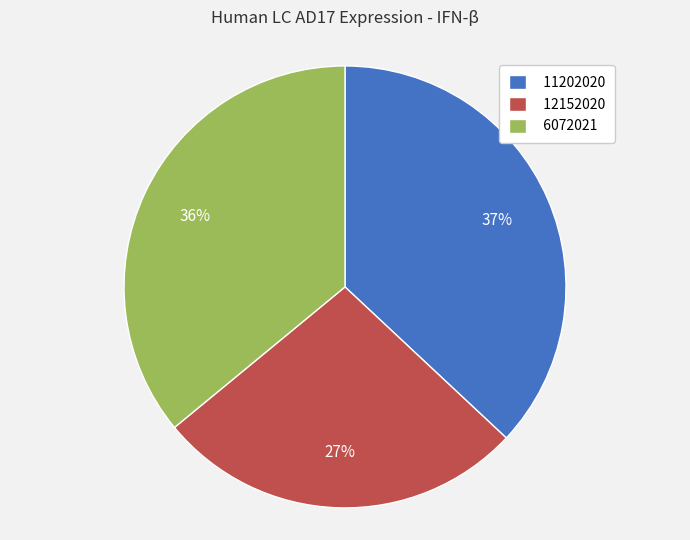

Does 12152020 represent more than half of the total?

No